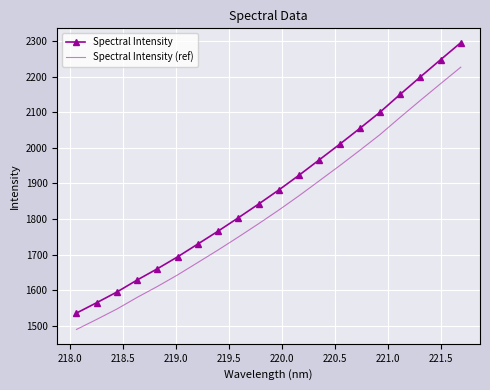

What are all the series names shown in the legend?

Spectral Intensity, Spectral Intensity (ref)